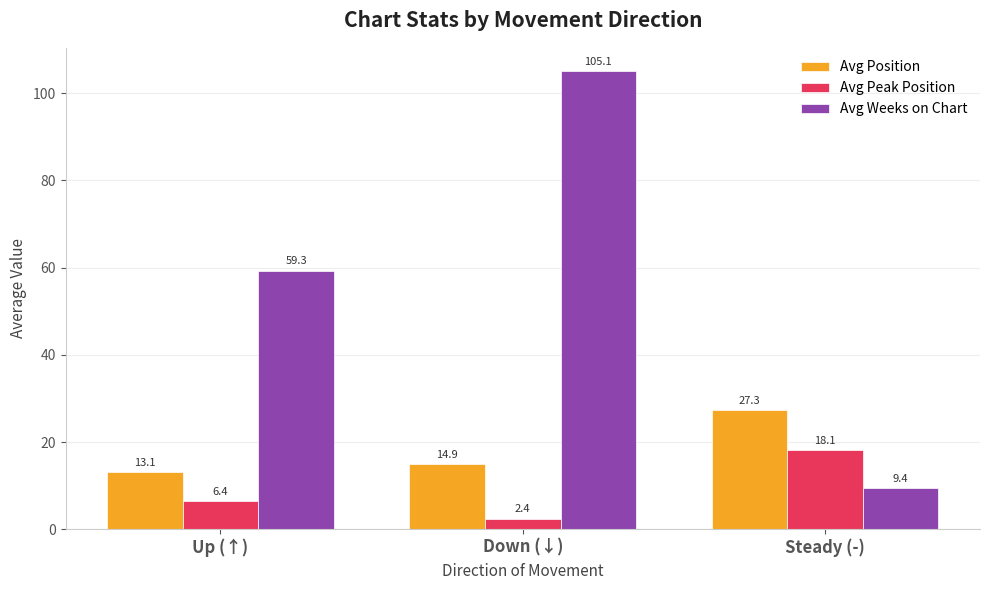

Which category has the highest value across all series?

Down (↓)